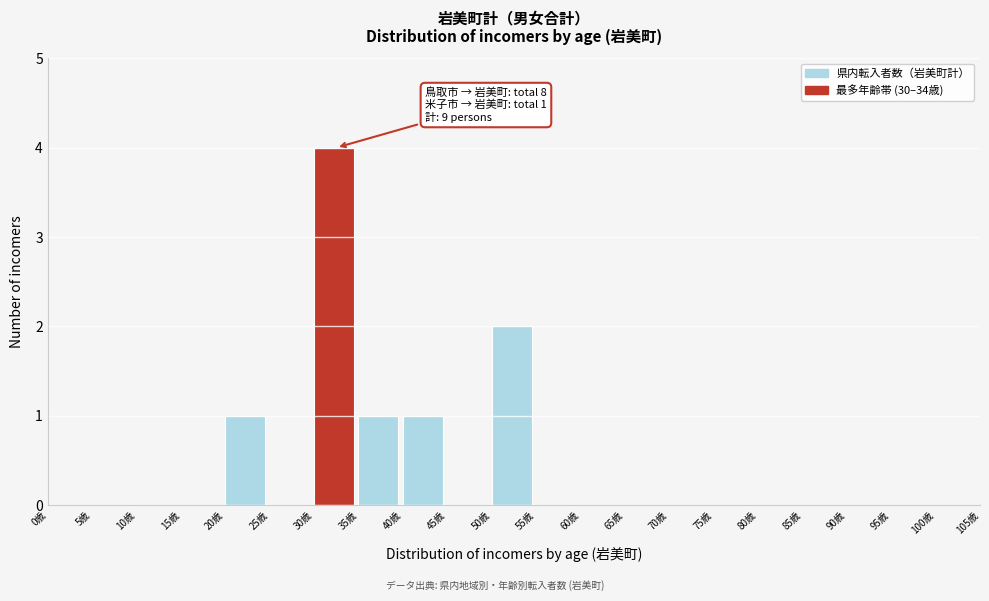

Which range on the x-axis has the tallest bar?

30 to 35